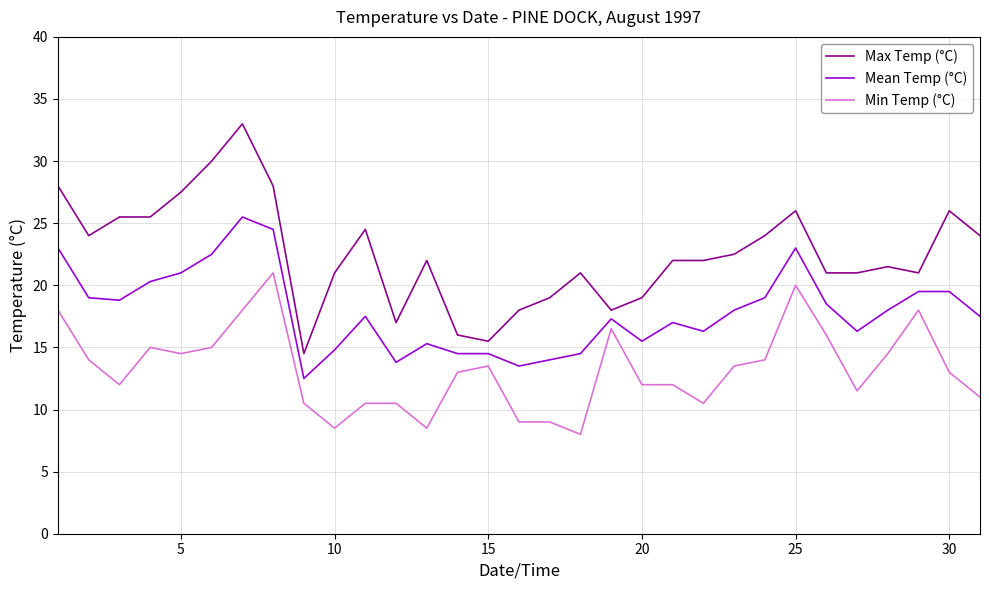

What is the minimum value for Min Temp (°C)?

8.0